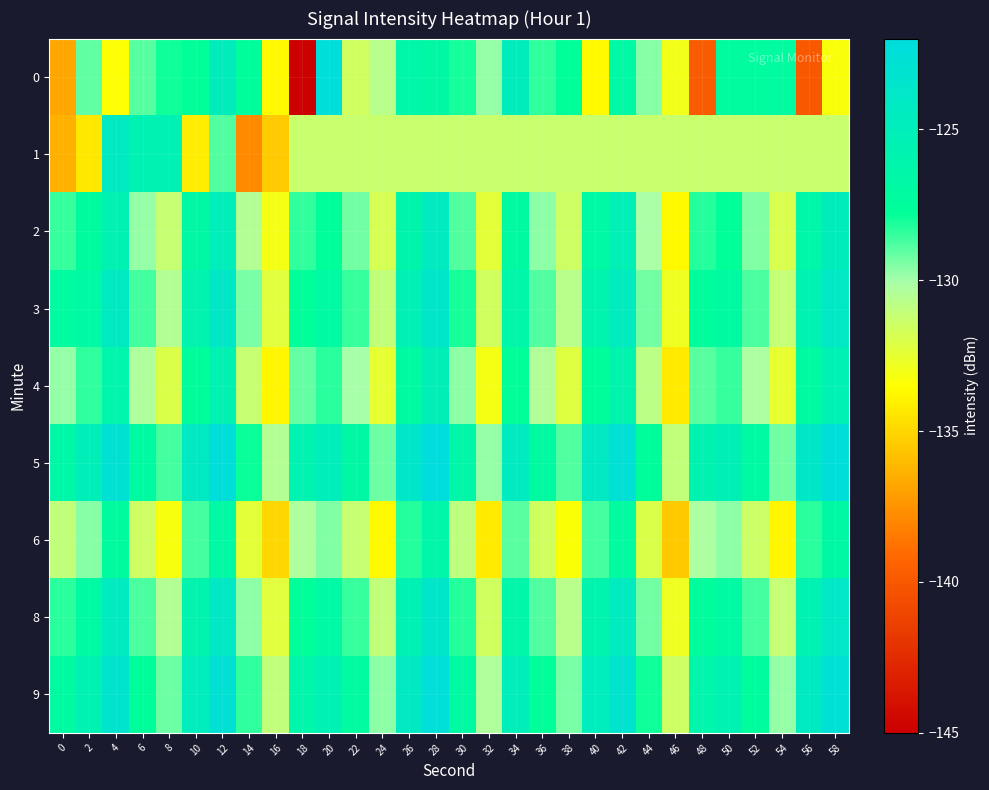

How many series are shown in this chart?

9